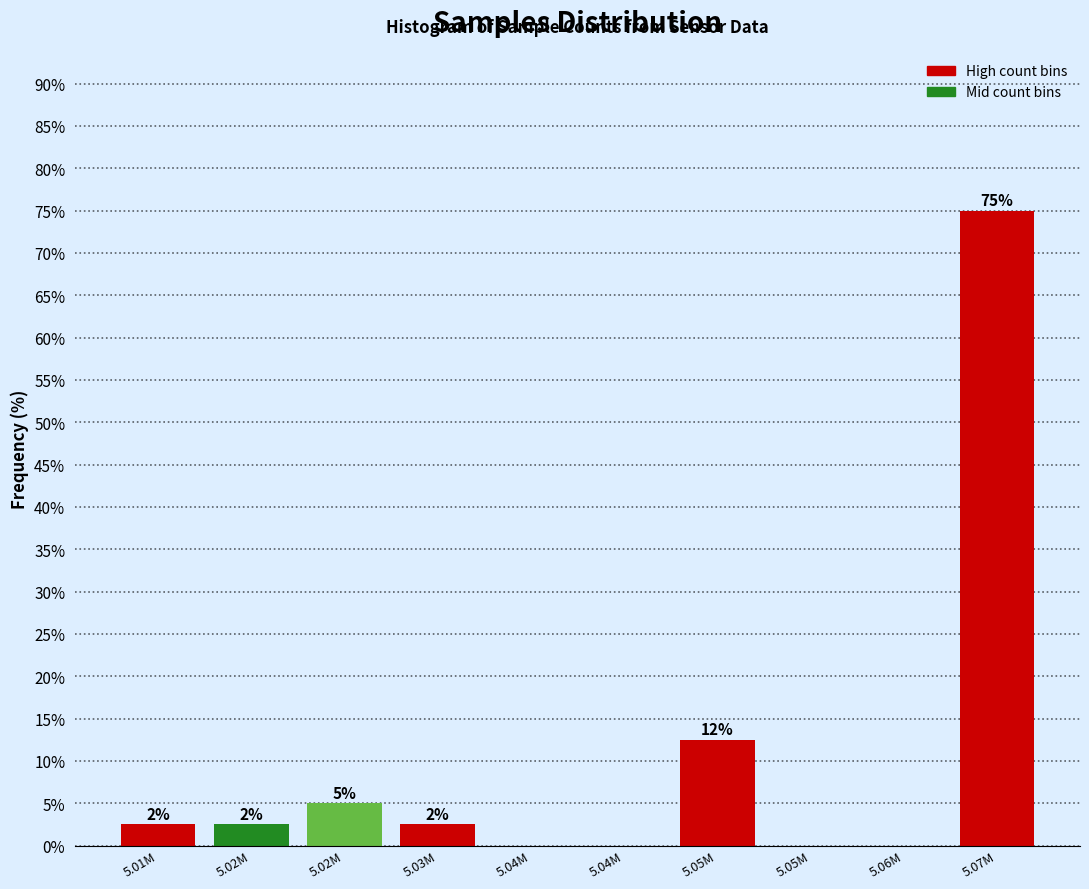

Are the bars horizontal?

No